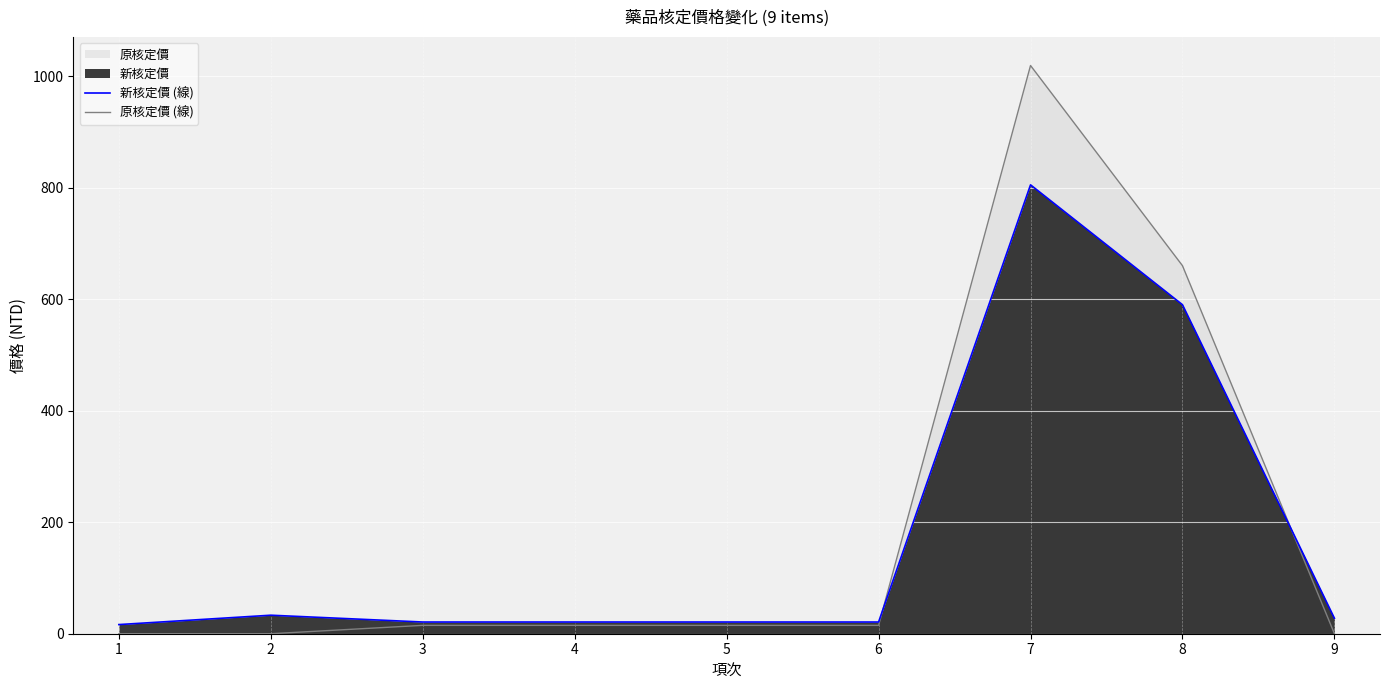

Which series changed the most between 3 and 7?

原核定價 (線)